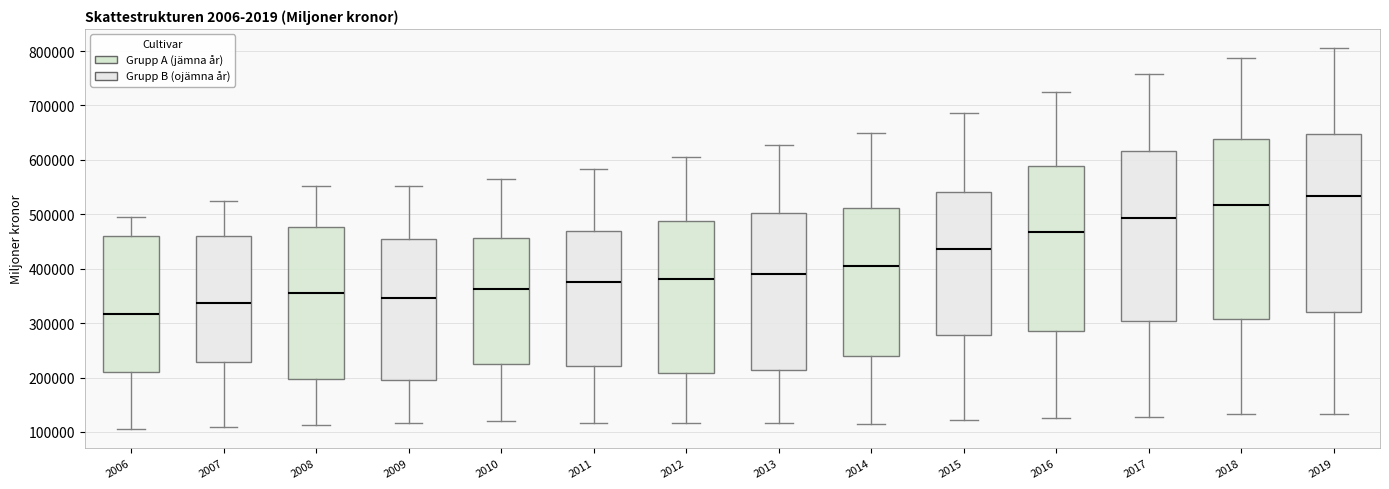

Which box has the highest median line?

2019